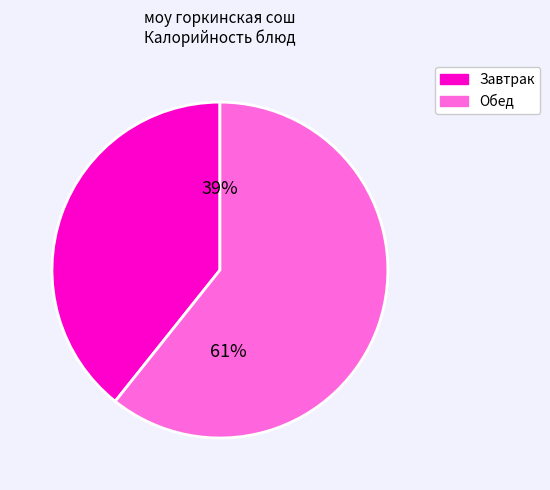

To the nearest percent, what is the average slice percentage?

50%